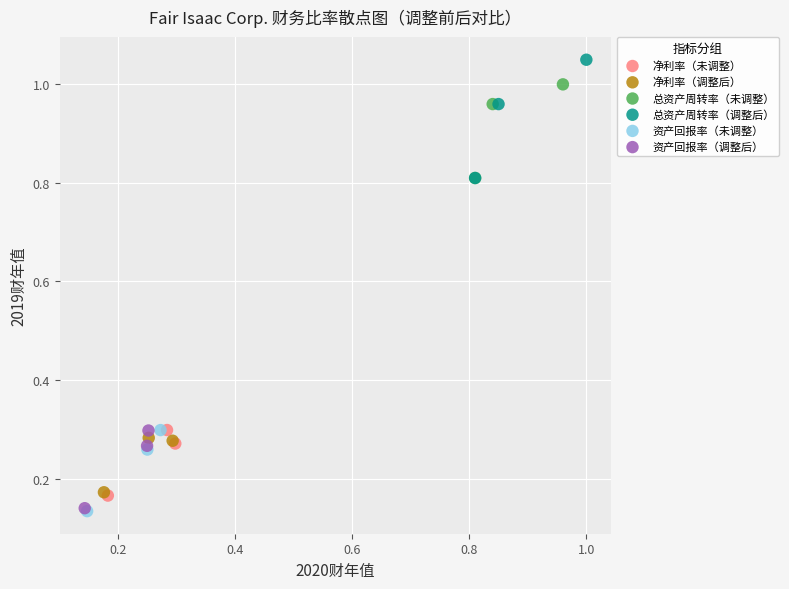

What are all the series names shown in the legend?

净利率（未调整）, 净利率（调整后）, 总资产周转率（未调整）, 总资产周转率（调整后）, 资产回报率（未调整）, 资产回报率（调整后）